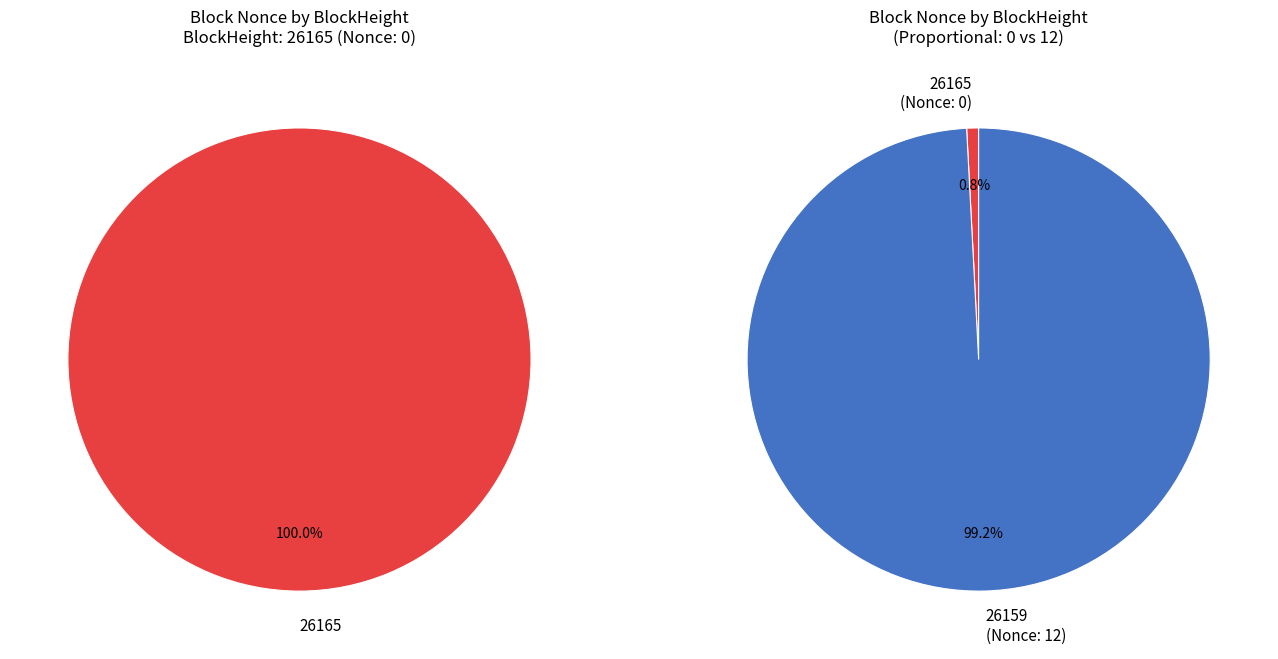

Rank the categories by value from highest to lowest.

26159, 26165